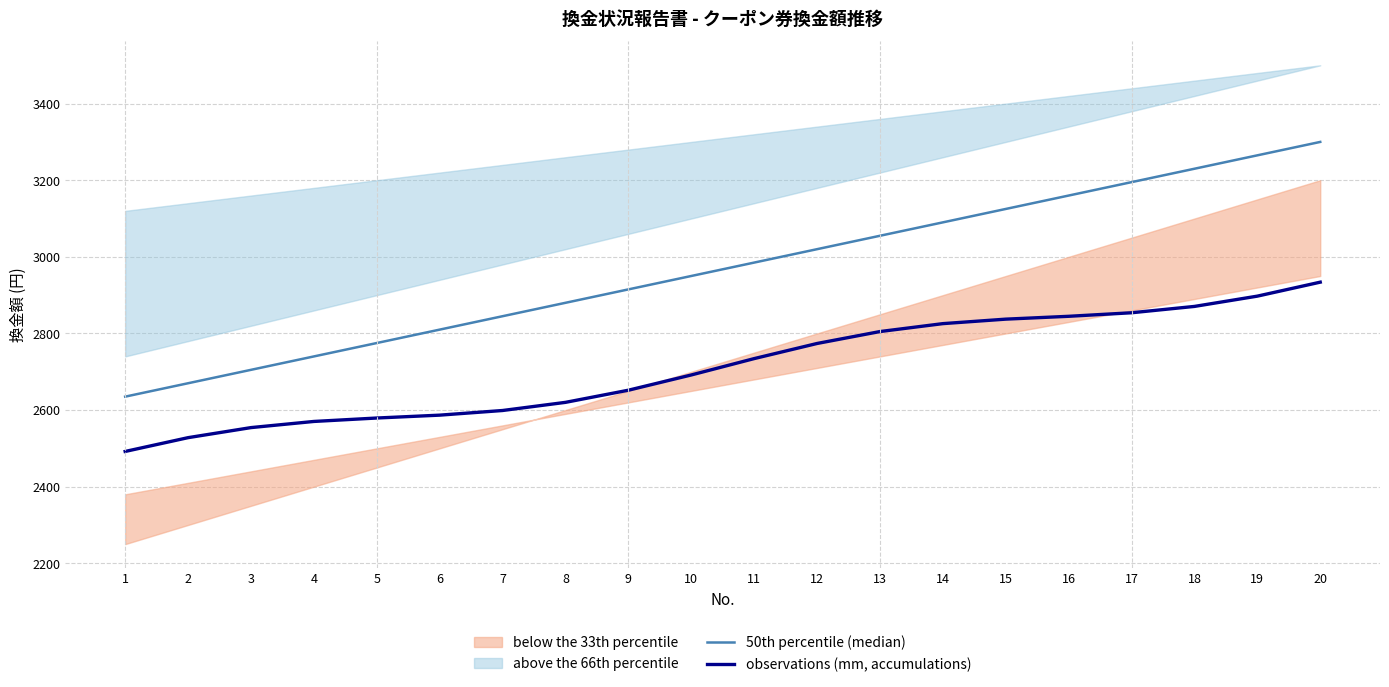

Reading left to right, extract all data points from this chart.

50th percentile (median): 2635.0	2670.0	2705.0	2740.0	2775.0	2810.0	2845.0	2880.0	2915.0	2950.0	2985.0	3020.0	3055.0	3090.0	3125.0	3160.0	3195.0	3230.0	3265.0	3300.0
observations (mm, accumulations): 2491.9	2528.0	2554.2	2570.3	2579.2	2586.7	2598.9	2620.1	2651.8	2691.6	2734.3	2773.8	2805.0	2825.6	2837.4	2844.8	2854.0	2870.6	2897.4	2933.9